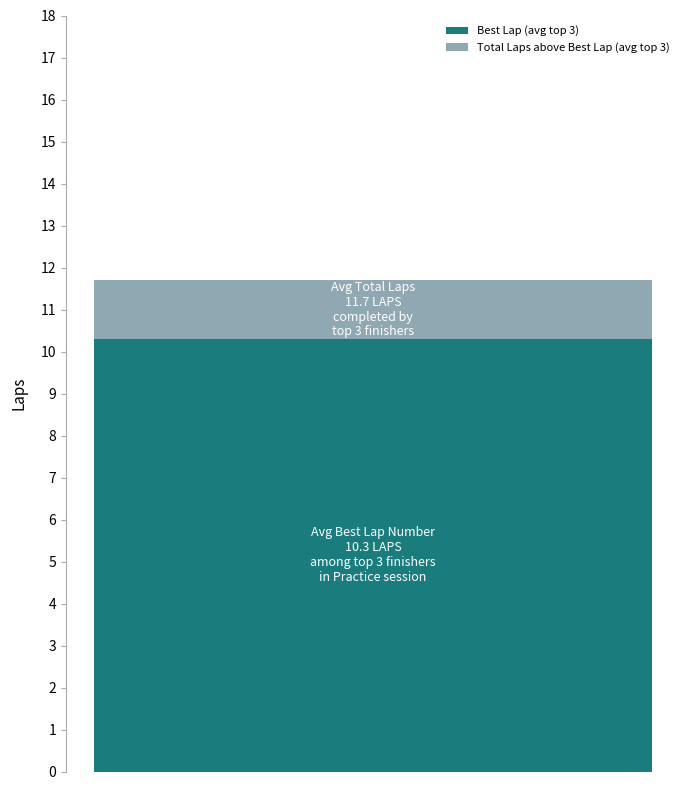

What is the lowest value of the Best Lap (avg top 3) series?

10.3